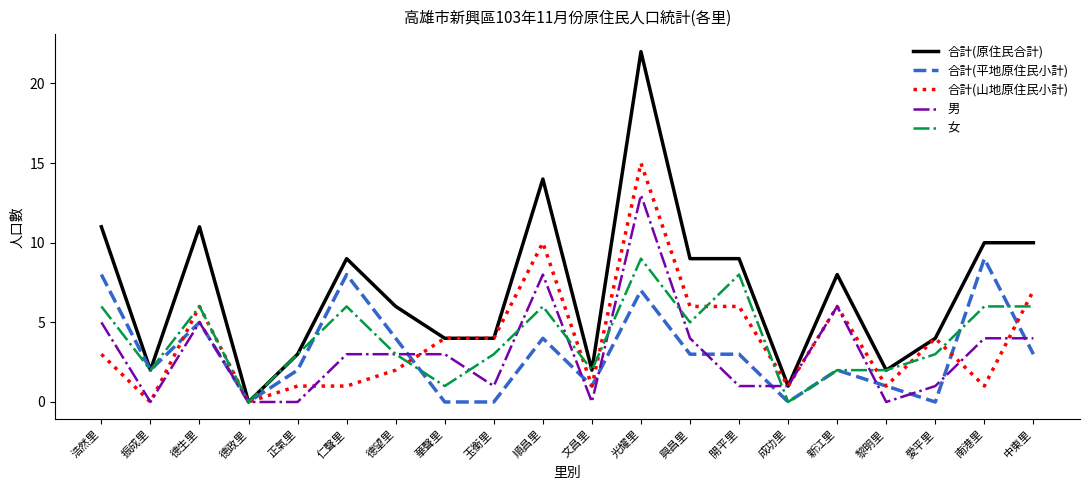

Between 浩然里 and 正氣里, which series saw the biggest shift?

合計(原住民合計)